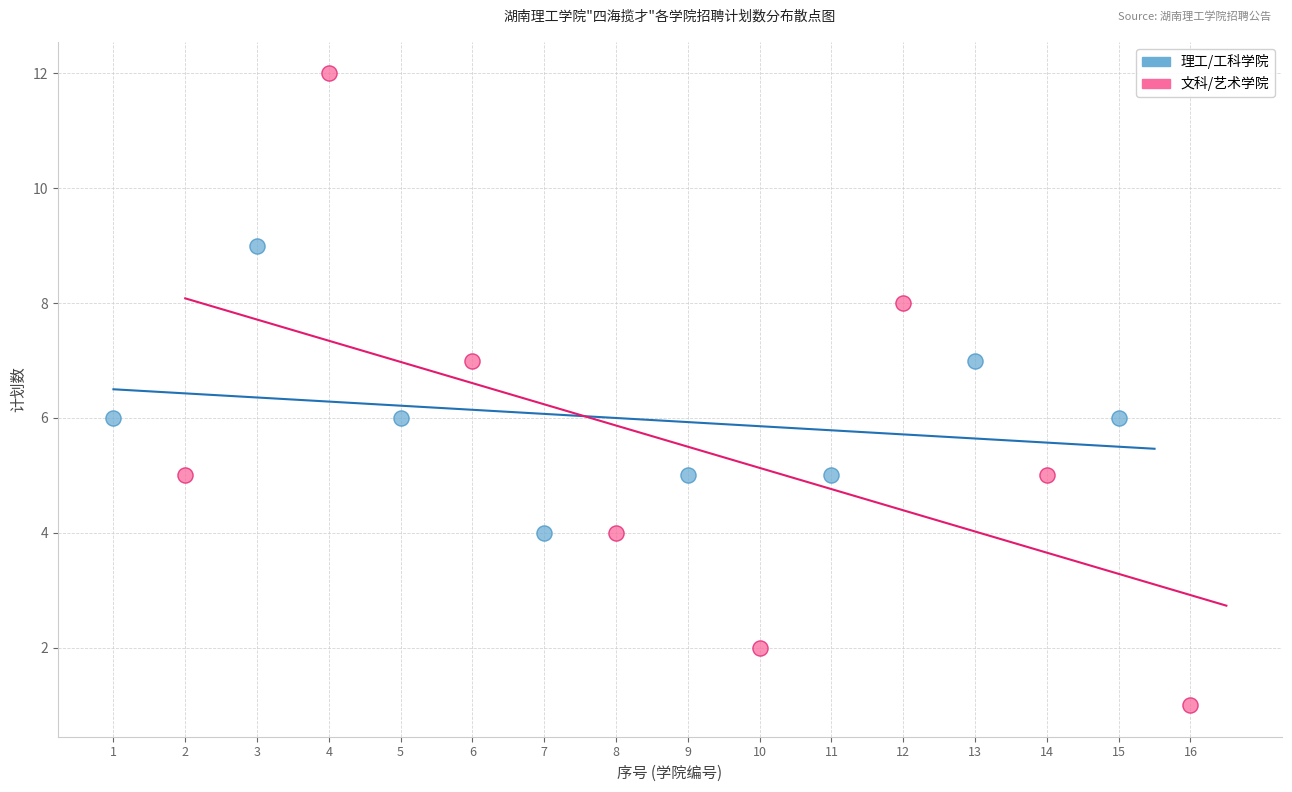

Which series reaches the minimum Y coordinate?

文科/艺术学院